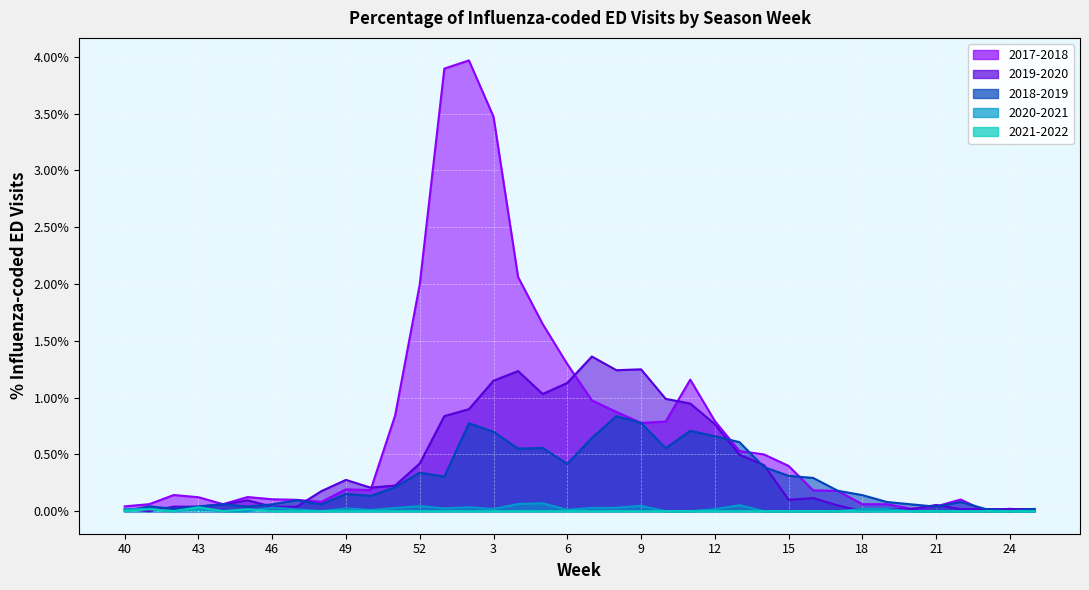

At which category does 2021-2022 reach its first local valley?

42